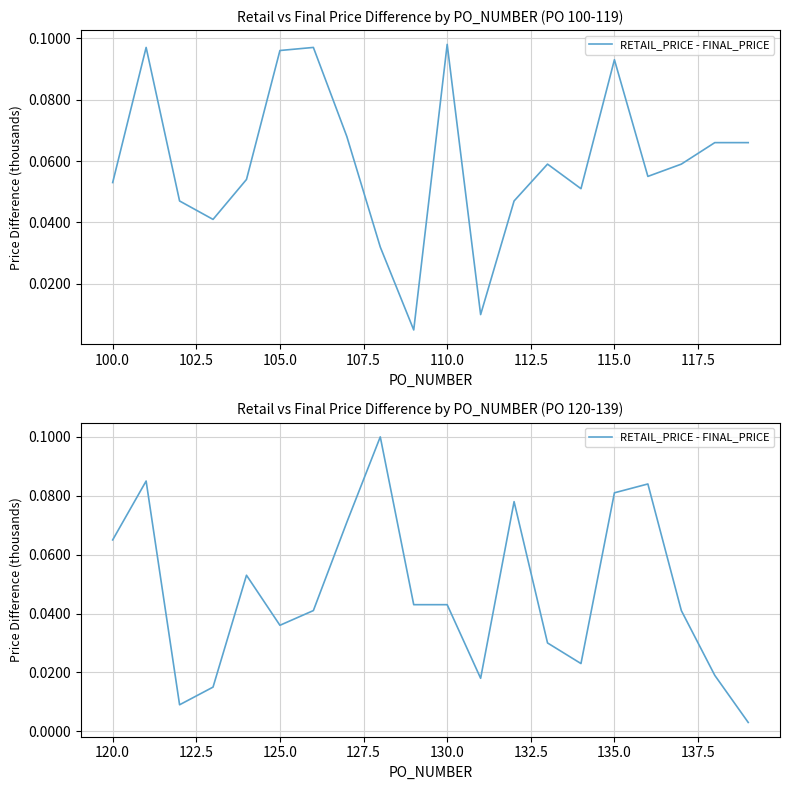

True or false: there are more than 2 points higher than both neighbors.

True